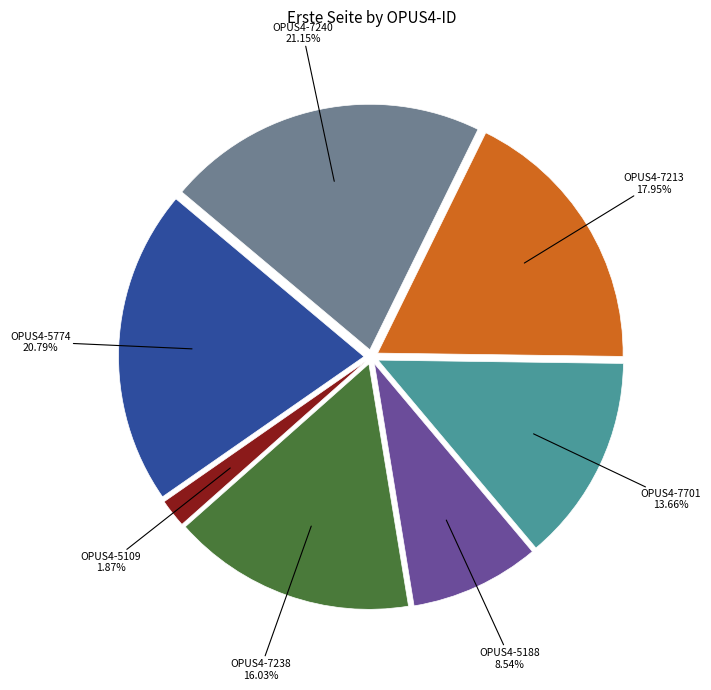

To the nearest percent, what percentage of the pie is OPUS4-5774?

21%